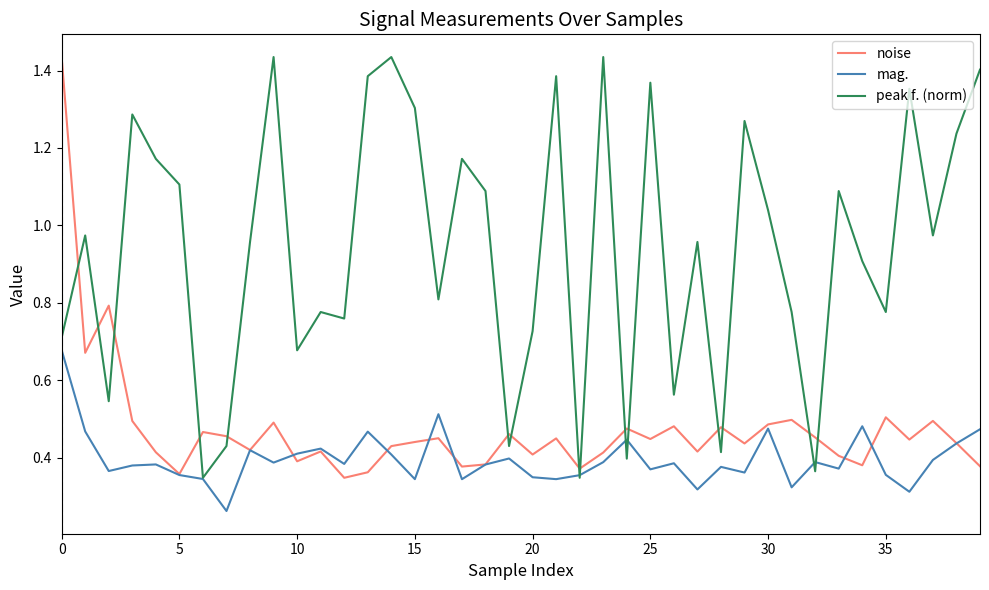

At how many categories does at least one series exceed 1?

19